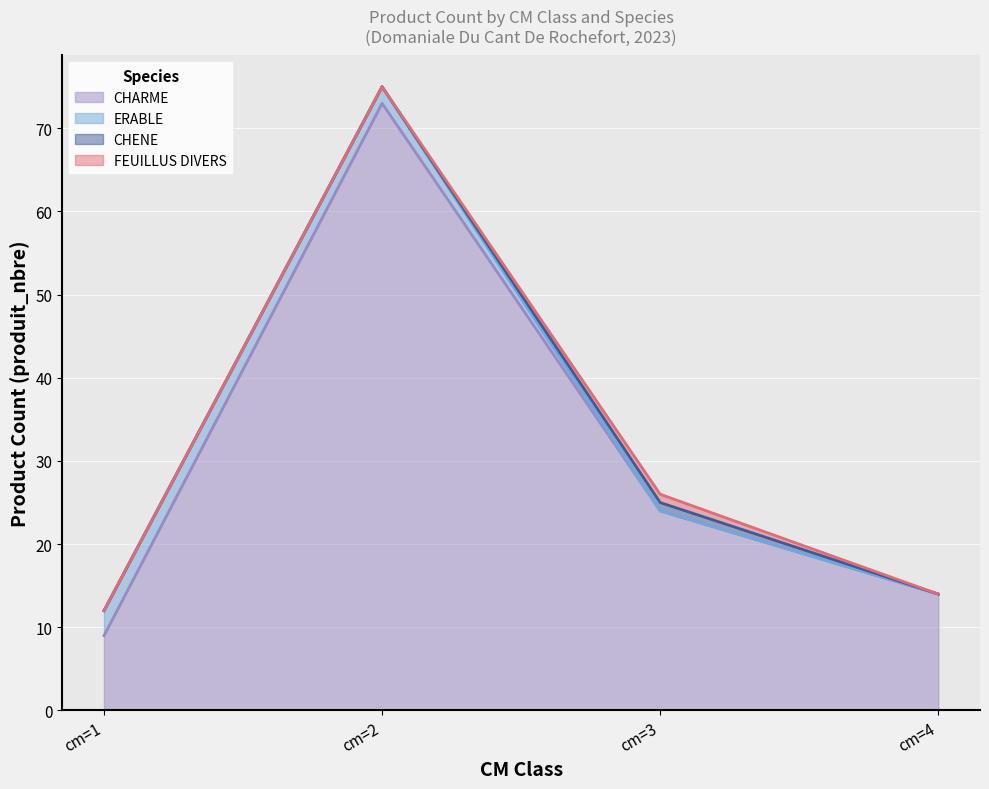

Where is the first local maximum for FEUILLUS DIVERS?

cm=3